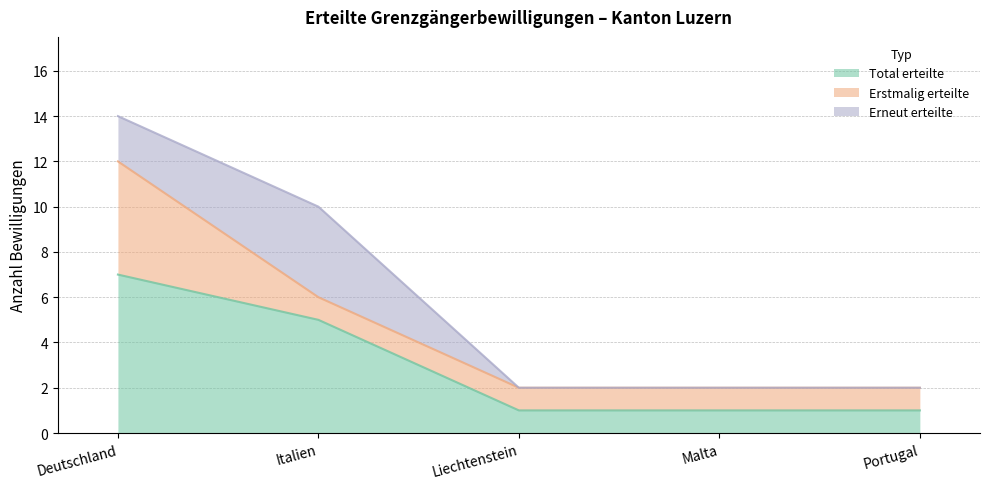

How many series are shown in this chart?

3